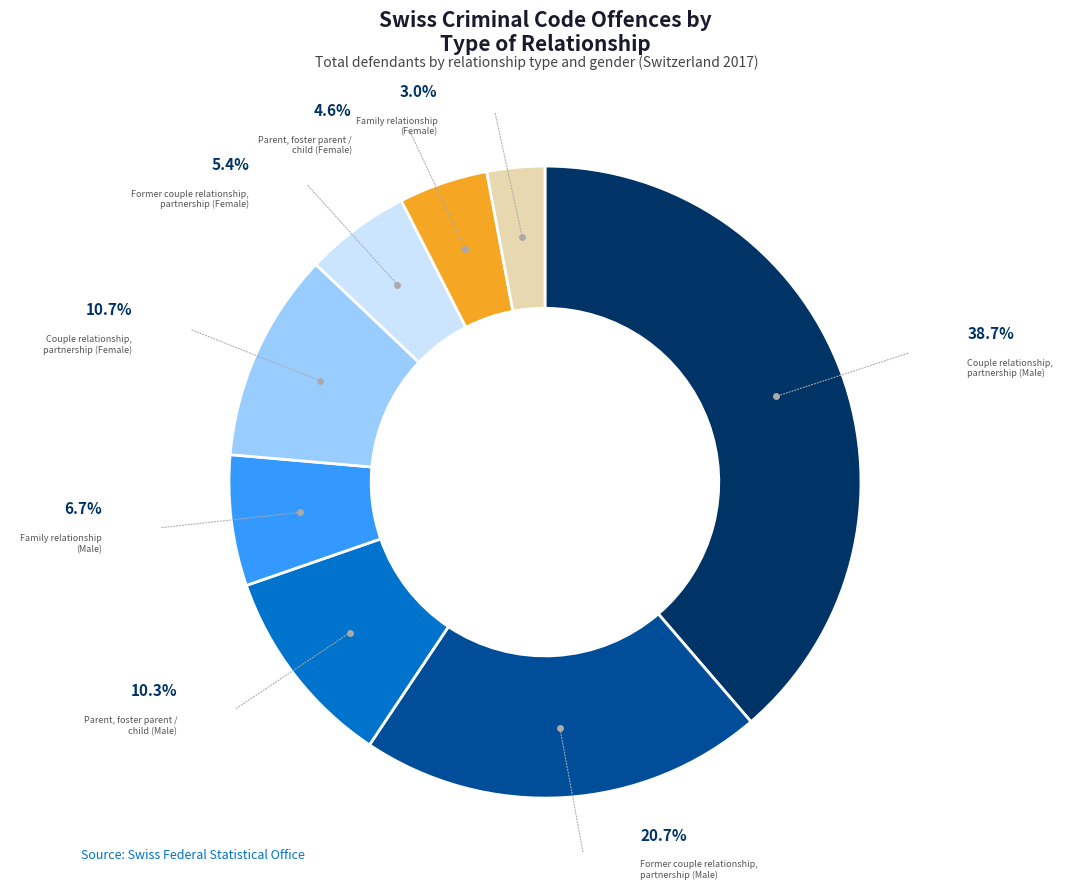

Does Former couple relationship,
partnership (Male) represent more than half of the total?

No